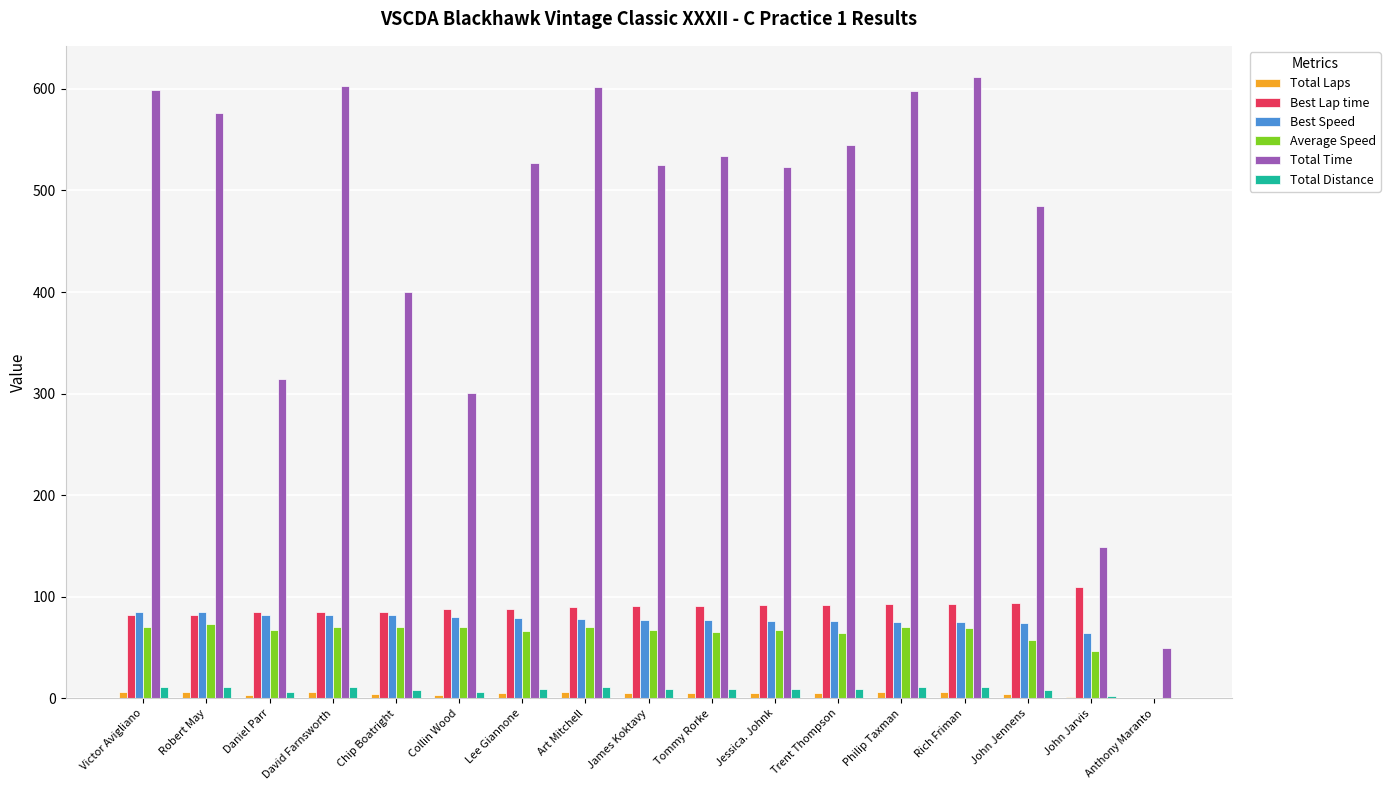

The value of Best Lap time at Daniel Parr is 85.0. True or false?

True